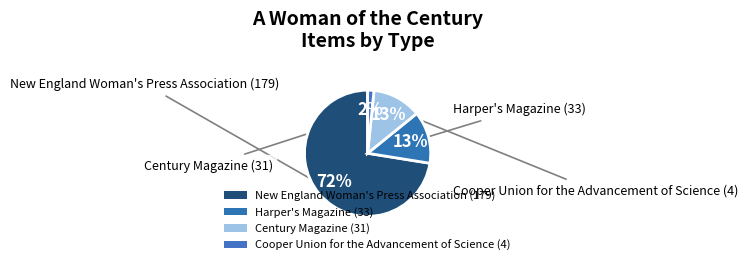

Is there a majority slice in this chart?

Yes